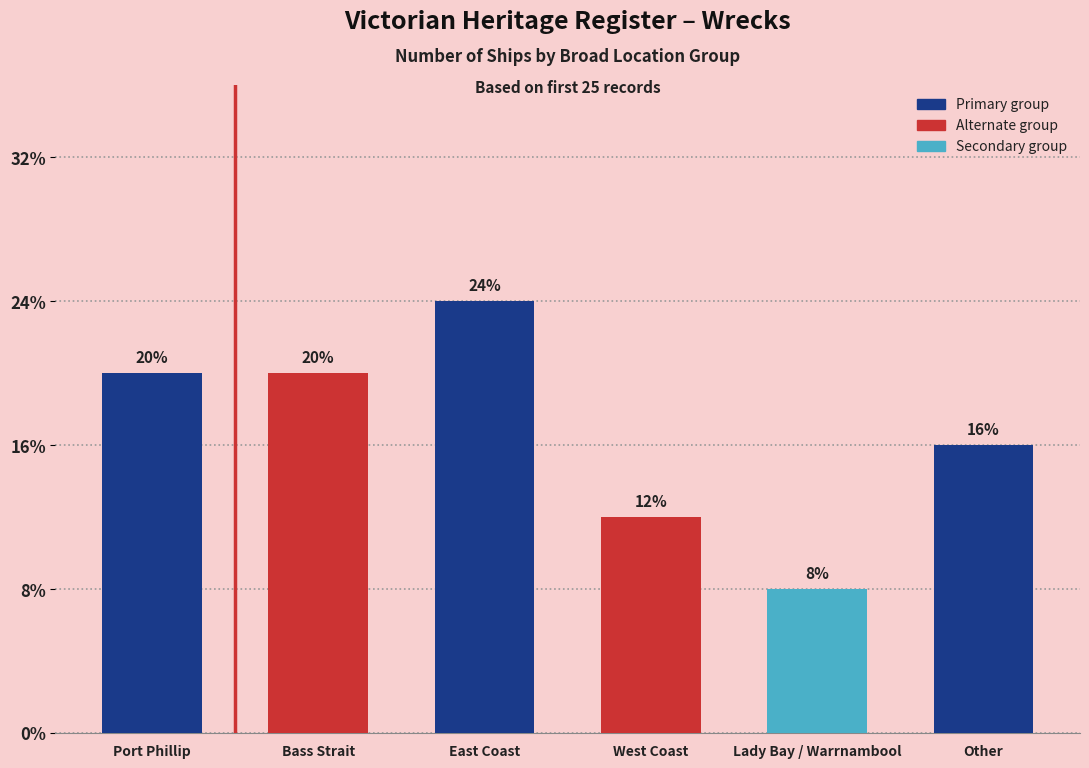

List the labels in order of value, smallest first.

Lady Bay / Warrnambool, West Coast, Other, Port Phillip, Bass Strait, East Coast